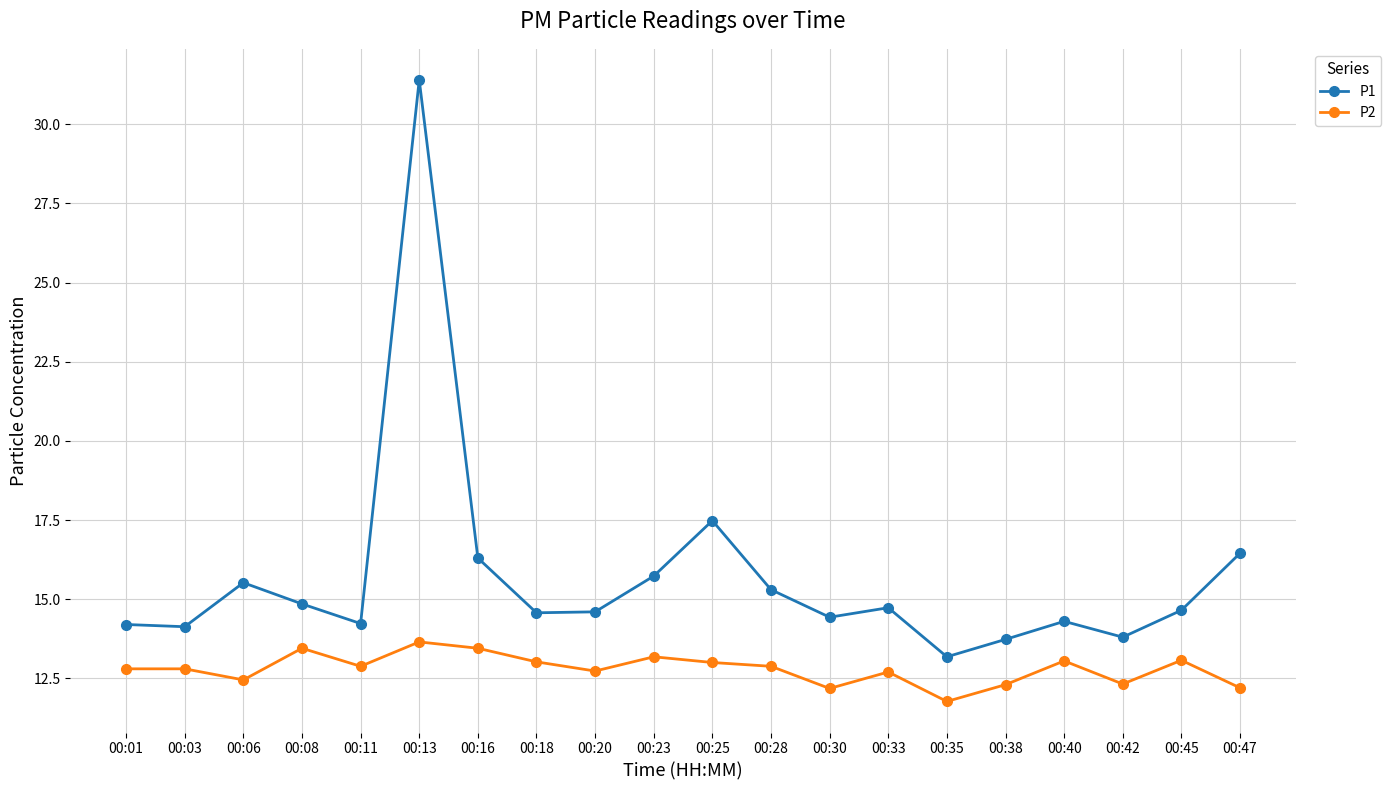

Is it true that P2 equals 7.1 at 00:16?

False